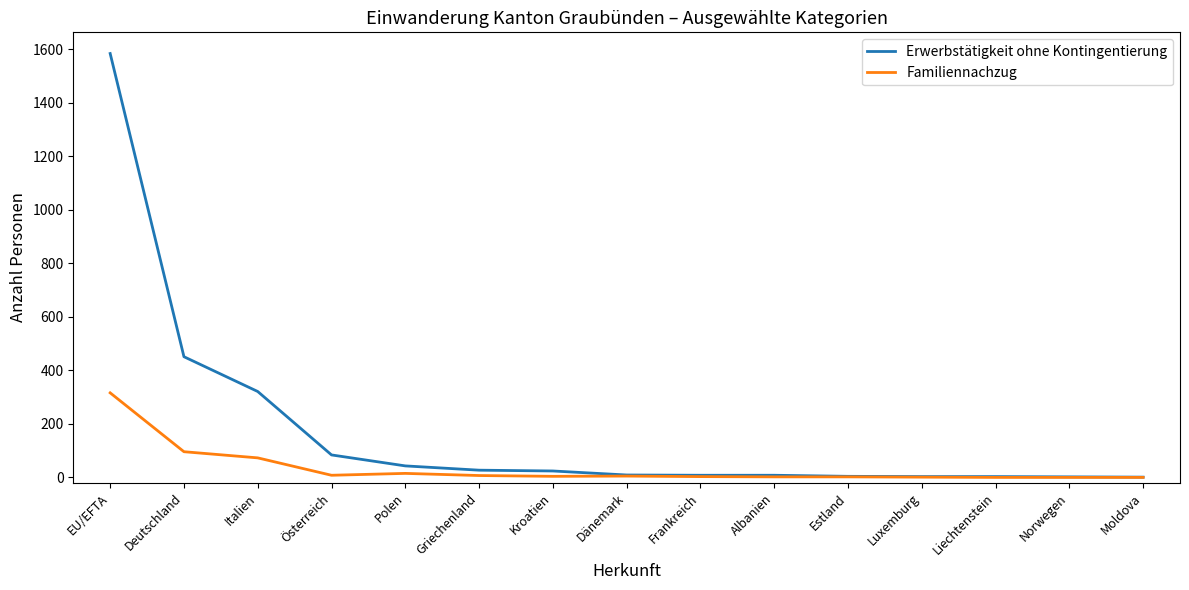

What is the sum of all Familiennachzug values?

532